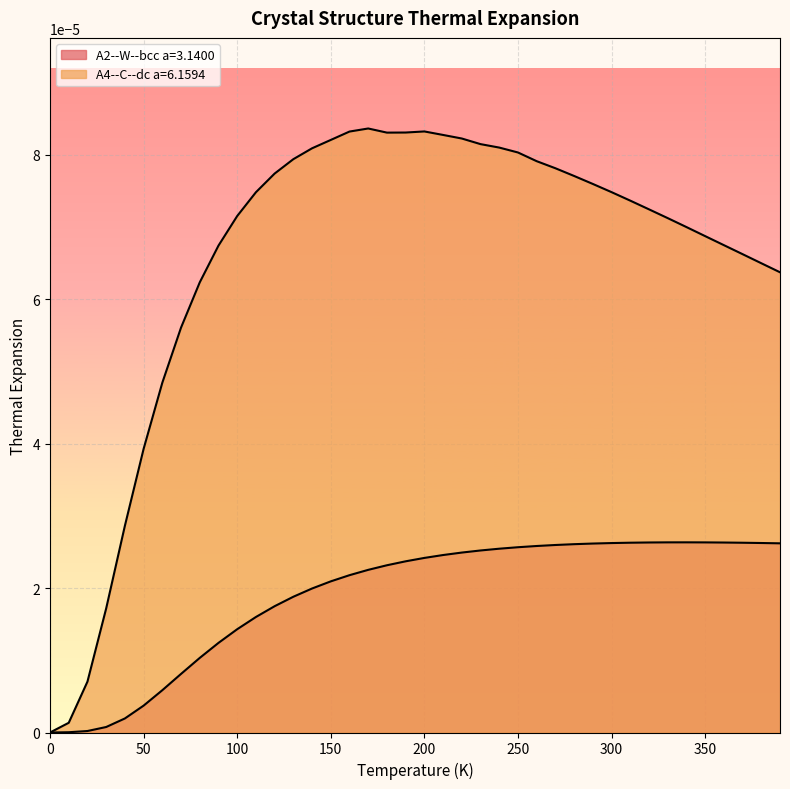

True or false: A2--W--bcc a=3.1400 and A4--C--dc a=6.1594 cross at least once.

False